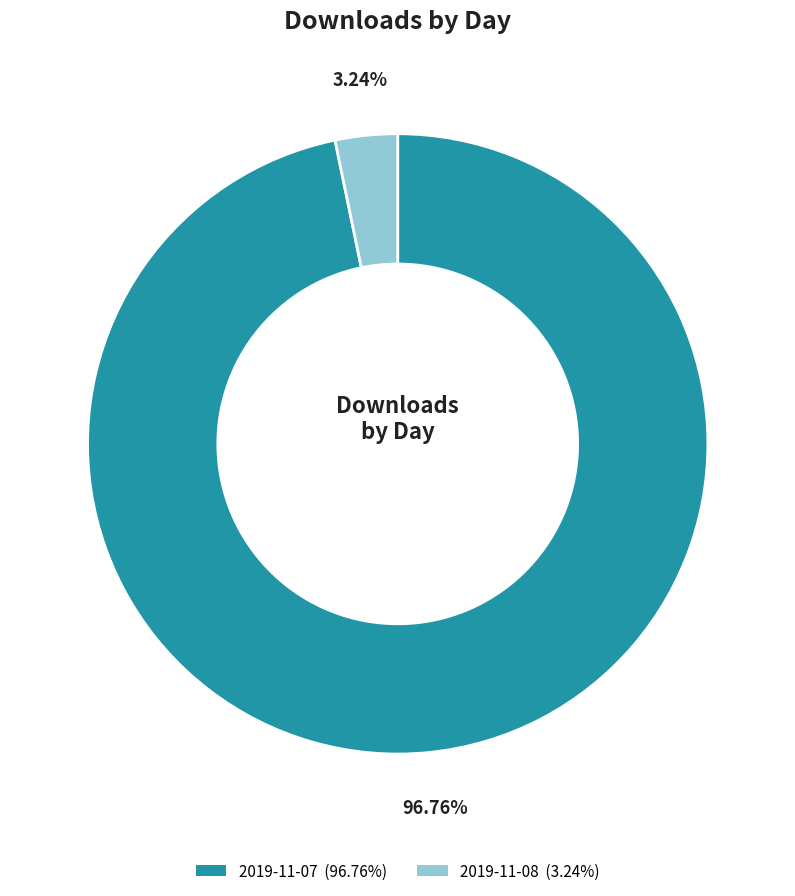

Is 2019-11-07 the majority of the pie?

Yes